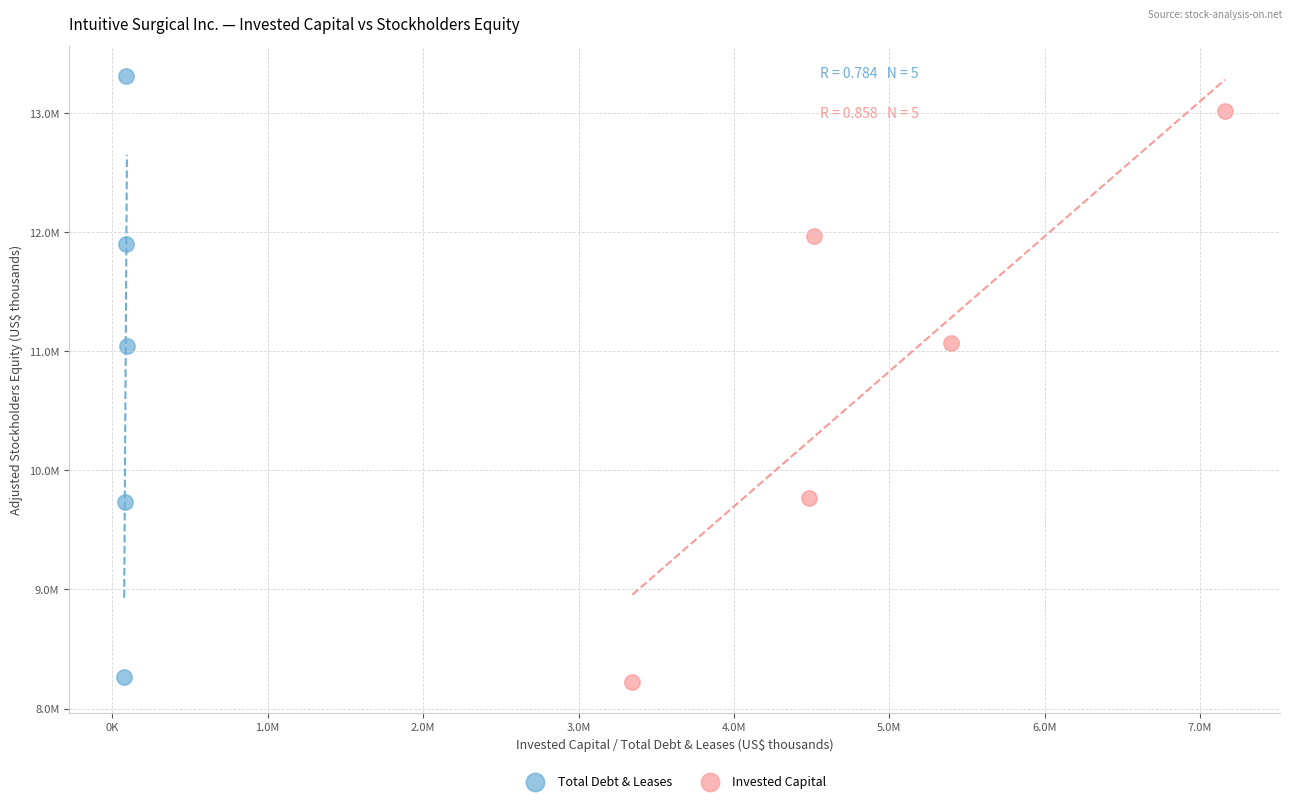

Which series has the largest Y range (max minus min)?

Total Debt & Leases